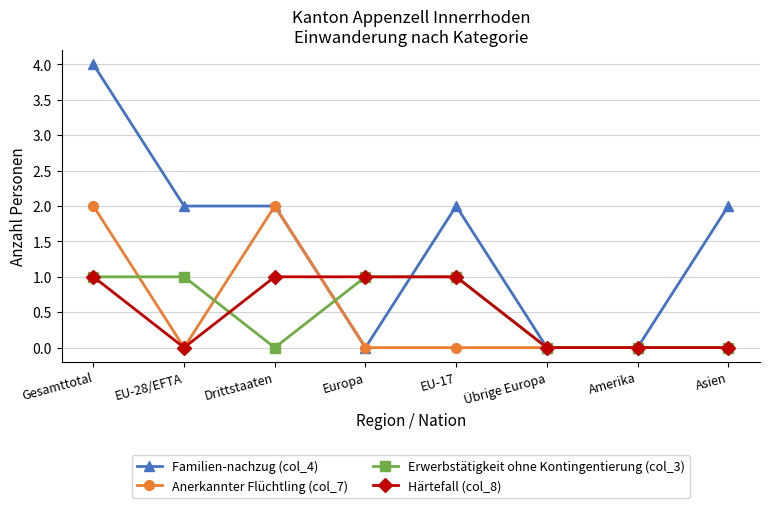

What is the spread (max minus min) of values at Drittstaaten?

2